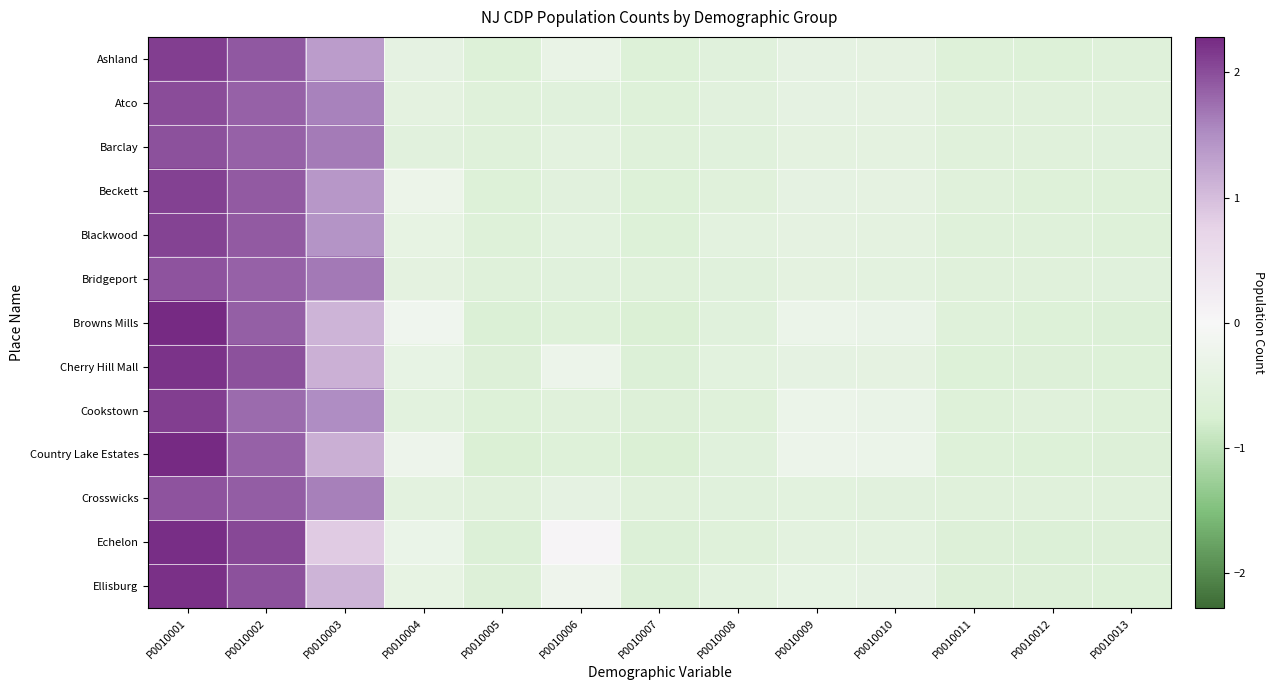

Rank the series by their maximum value, from lowest to highest.

Bridgeport, Crosswicks, Barclay, Atco, Blackwood, Beckett, Ashland, Cookstown, Cherry Hill Mall, Ellisburg, Echelon, Country Lake Estates, Browns Mills